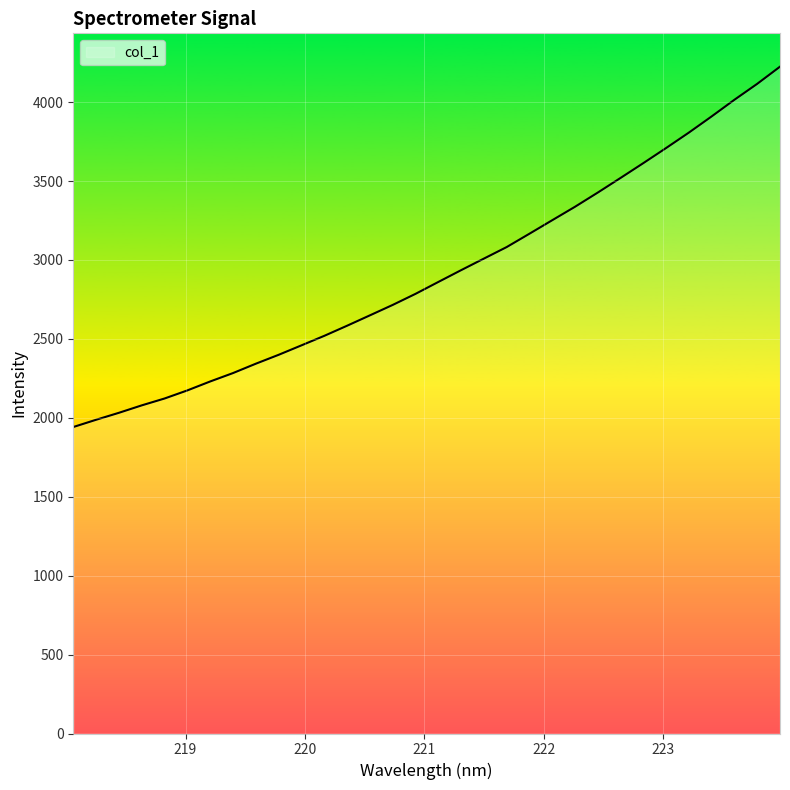

What is the maximum value shown in the chart?

4224.5